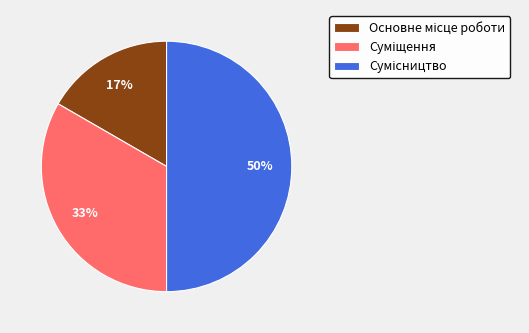

To the nearest percent, what is the difference between the largest and smallest slice percentages?

33%